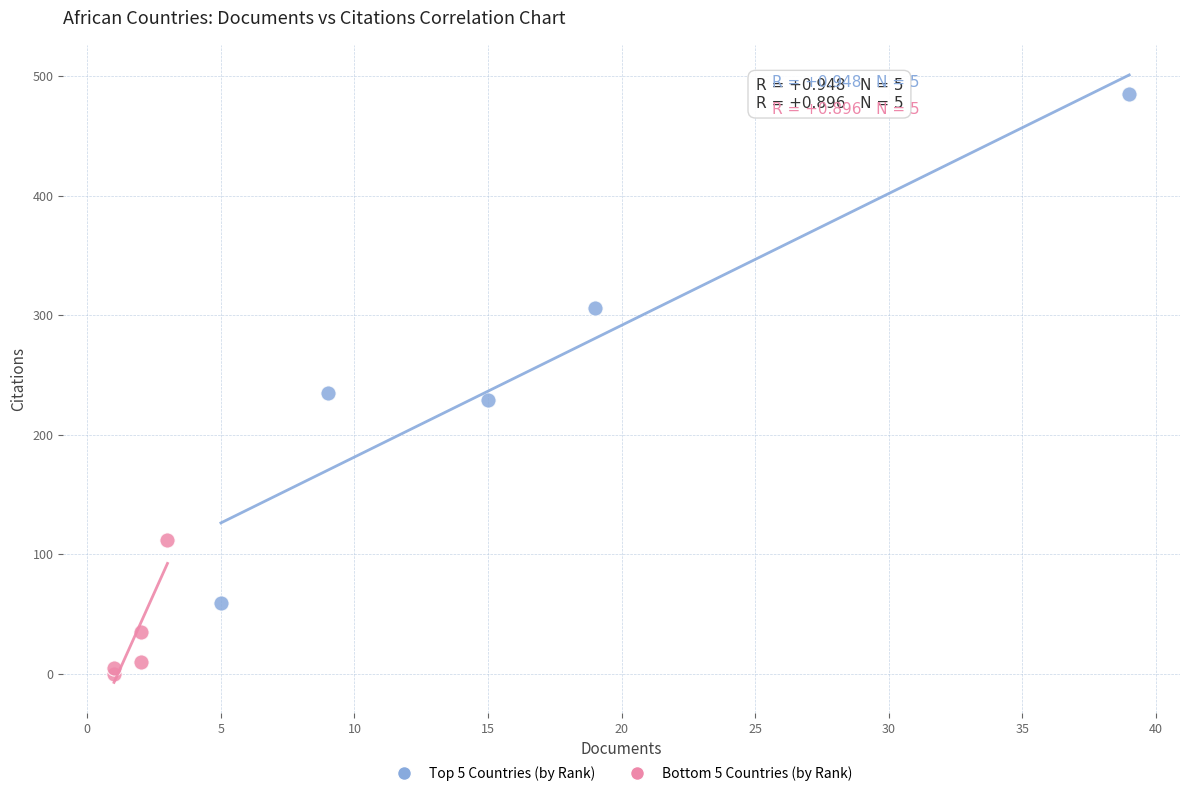

Which series has the largest Y range (max minus min)?

Top 5 Countries (by Rank)